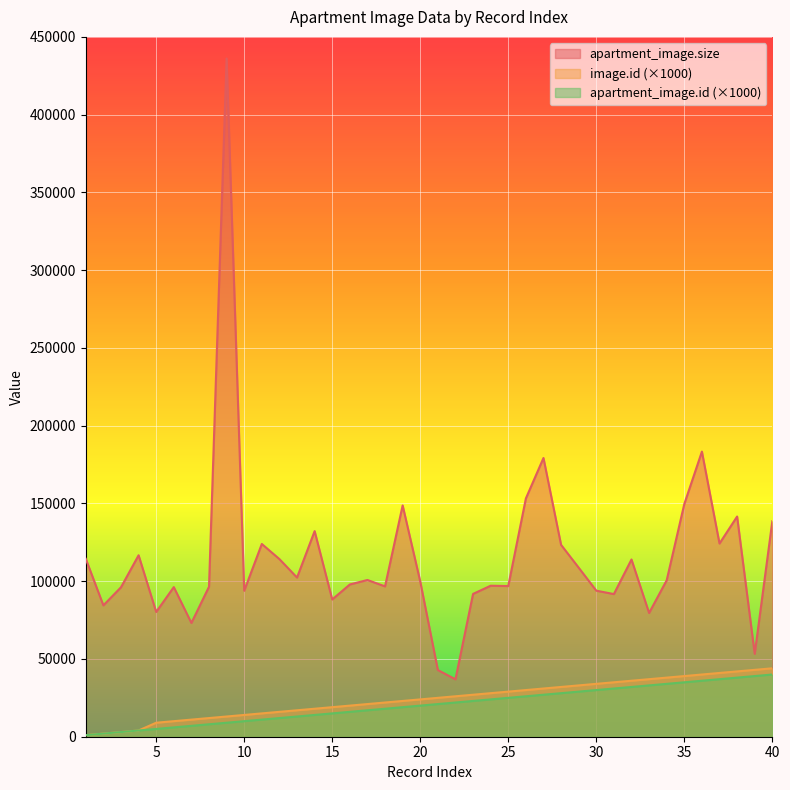

At which label does apartment_image.size first exceed 100609?

1